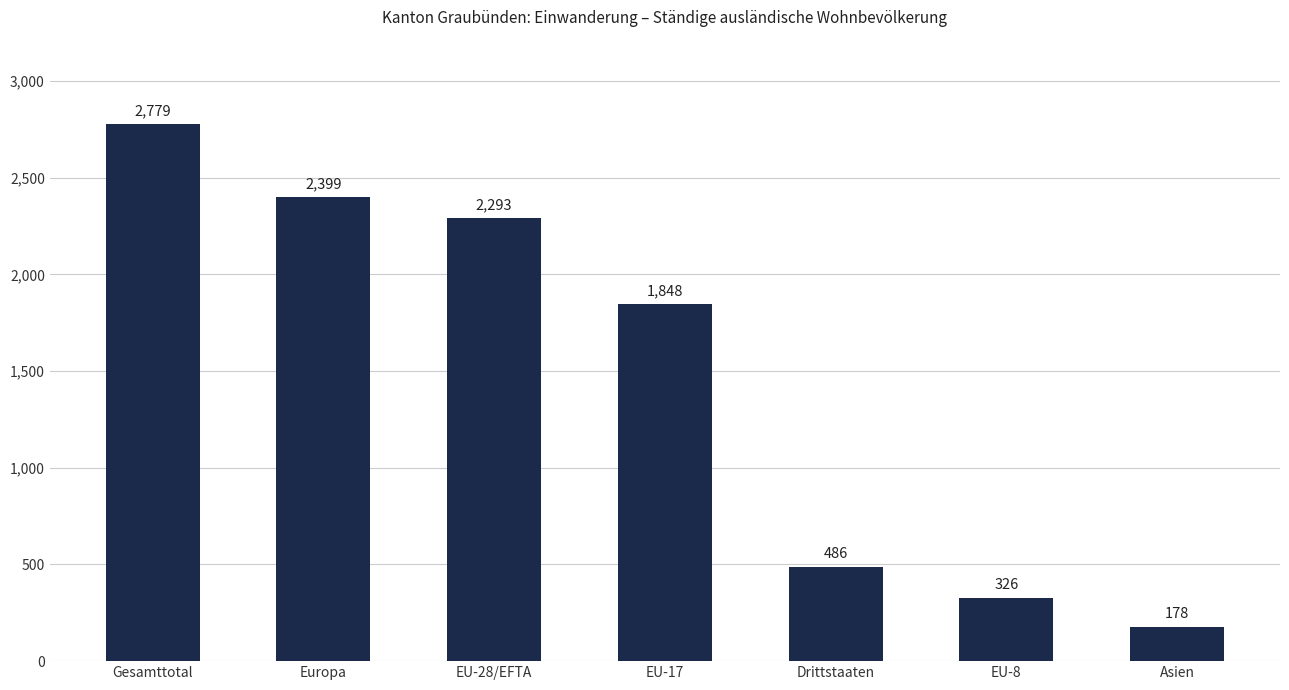

How many data points are less than 1848?

3